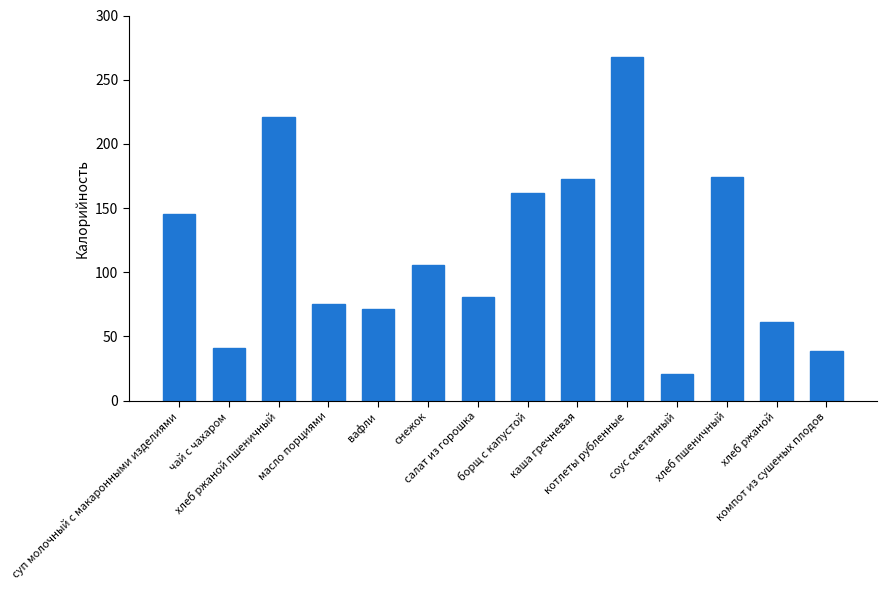

What is the value of the 7th bar from the left?

81